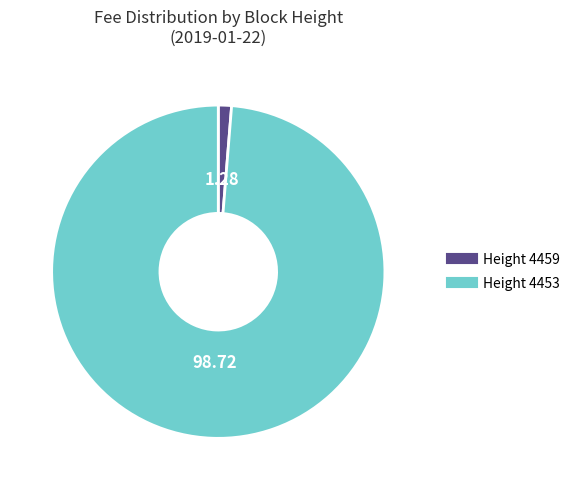

Is there any slice that represents more than half of the pie?

Yes